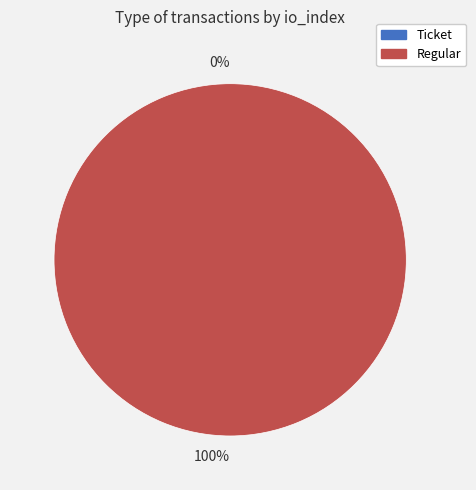

To the nearest percent, what is the difference between the largest and smallest slice percentages?

100%